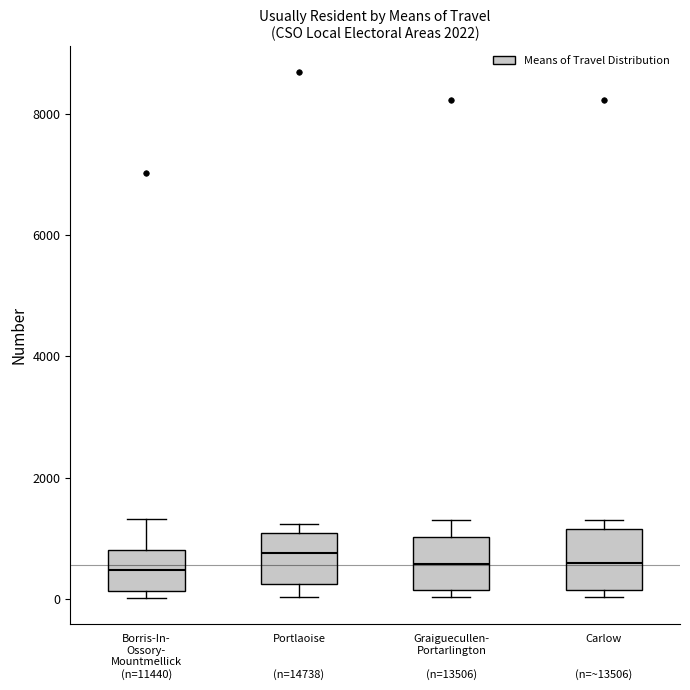

Reading left to right, transcribe this box plot: for each box, give where its median line is, the range the box spans, and where its two whiskers end, as read against the y-axis. The values are not printed on the chart, so give them approximately, as read against the axis.

Borris-In- Ossory- Mountmellick (n=11440): median 400, box 200 to 800, whiskers 0 to 1400
Portlaoise (n=14738): median 800, box 200 to 1000, whiskers 0 to 1200
Graiguecullen- Portarlington (n=13506): median 600, box 200 to 1000, whiskers 0 to 1400
Carlow (n=~13506): median 600, box 200 to 1200, whiskers 0 to 1400